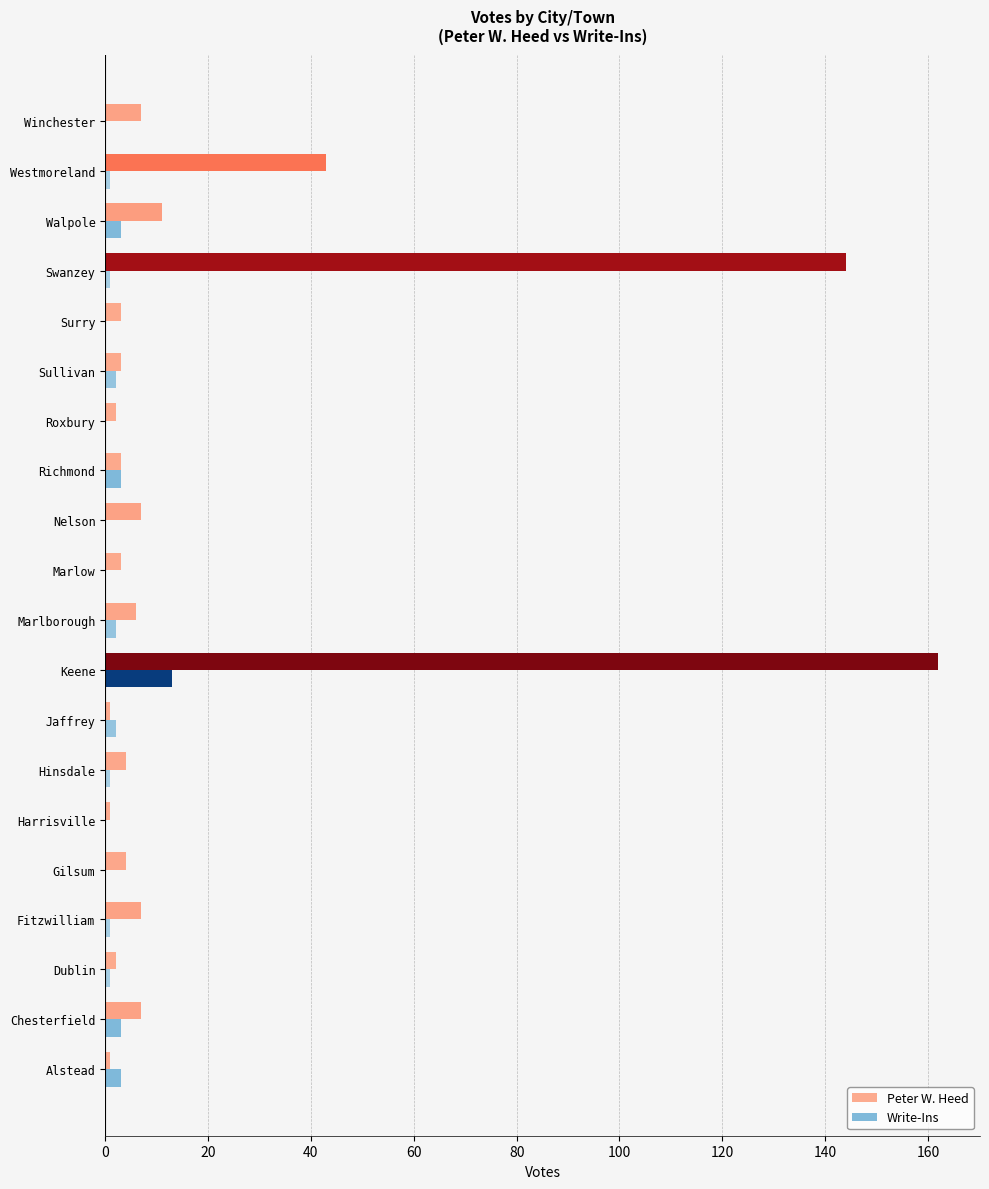

Which series has the largest total across all categories?

Peter W. Heed